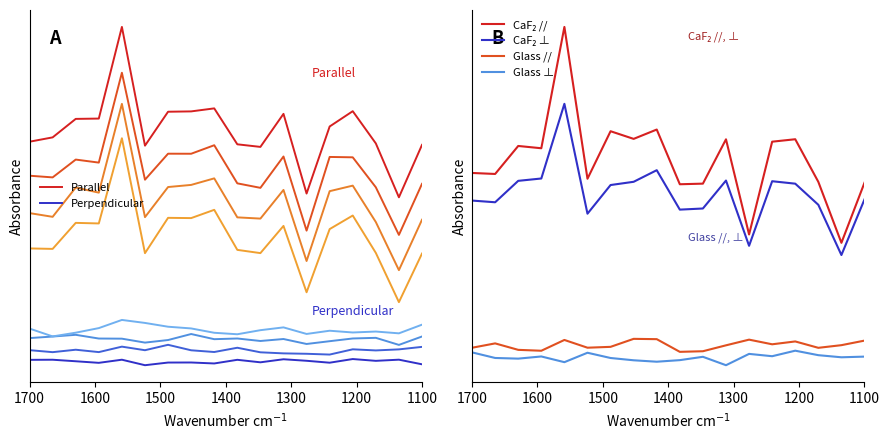

At which label does CaF₂ // first exceed 1?

1400